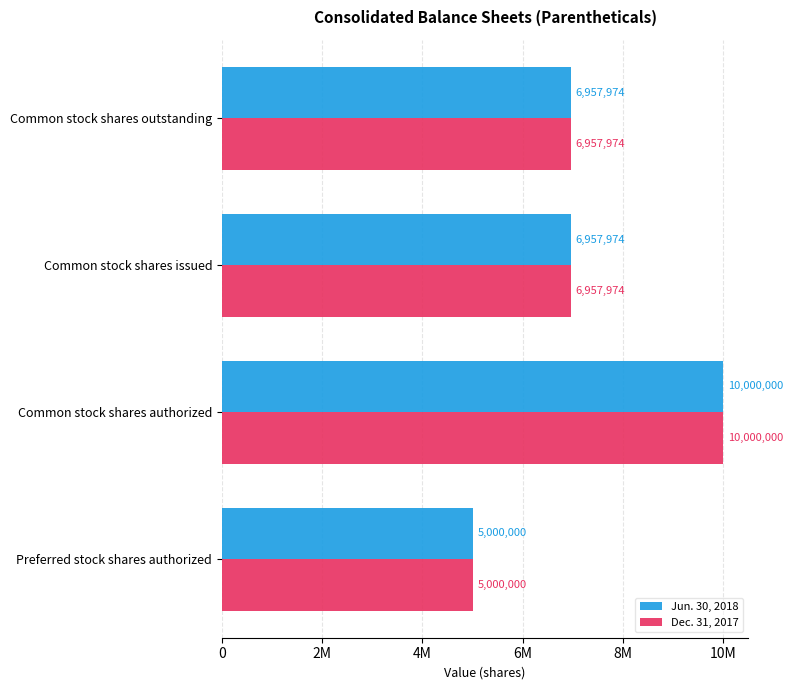

Rank the series by their maximum value, from highest to lowest.

Jun. 30, 2018, Dec. 31, 2017